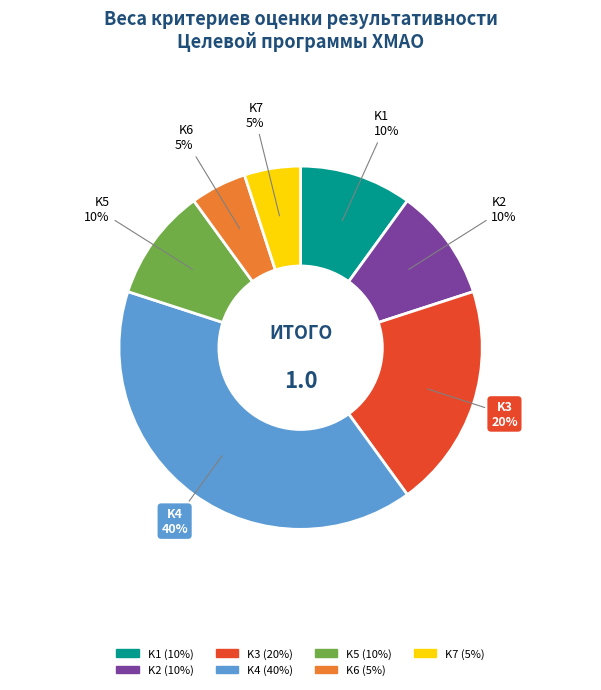

Between K3 and K1, which is larger?

K3